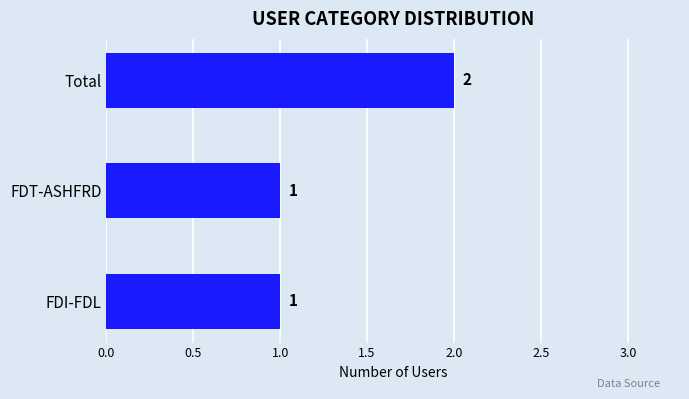

The chart shows a value of 2 at Total. True or false?

True